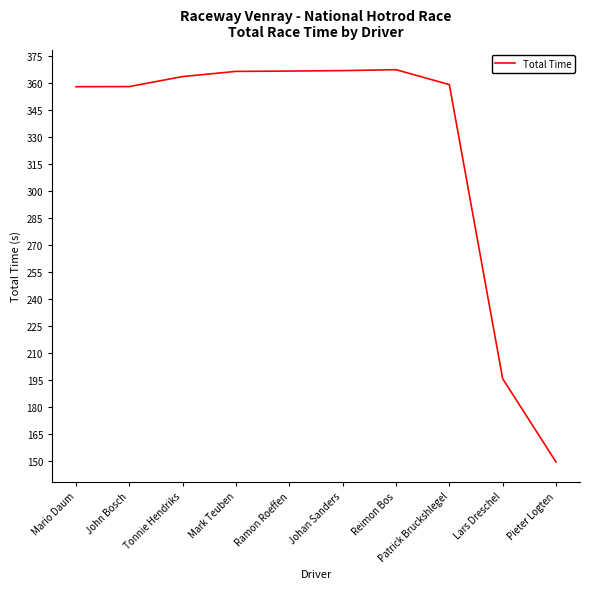

Which label corresponds to the smallest value in the chart?

Pieter Logten